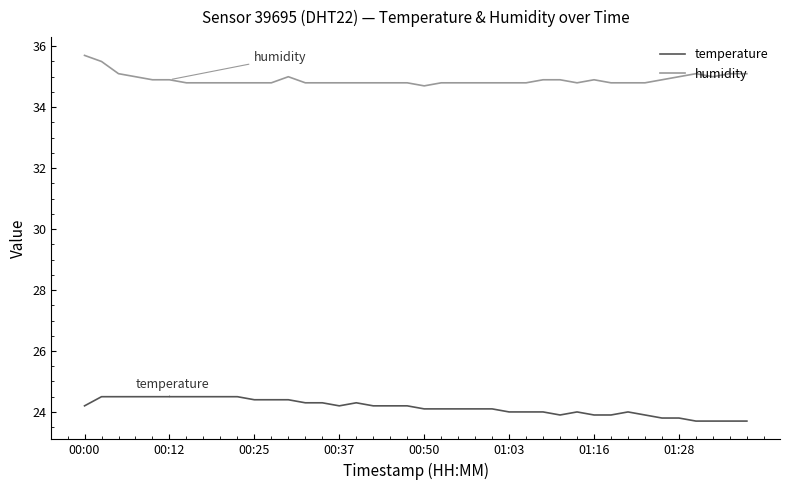

What is the maximum value for temperature?

24.5